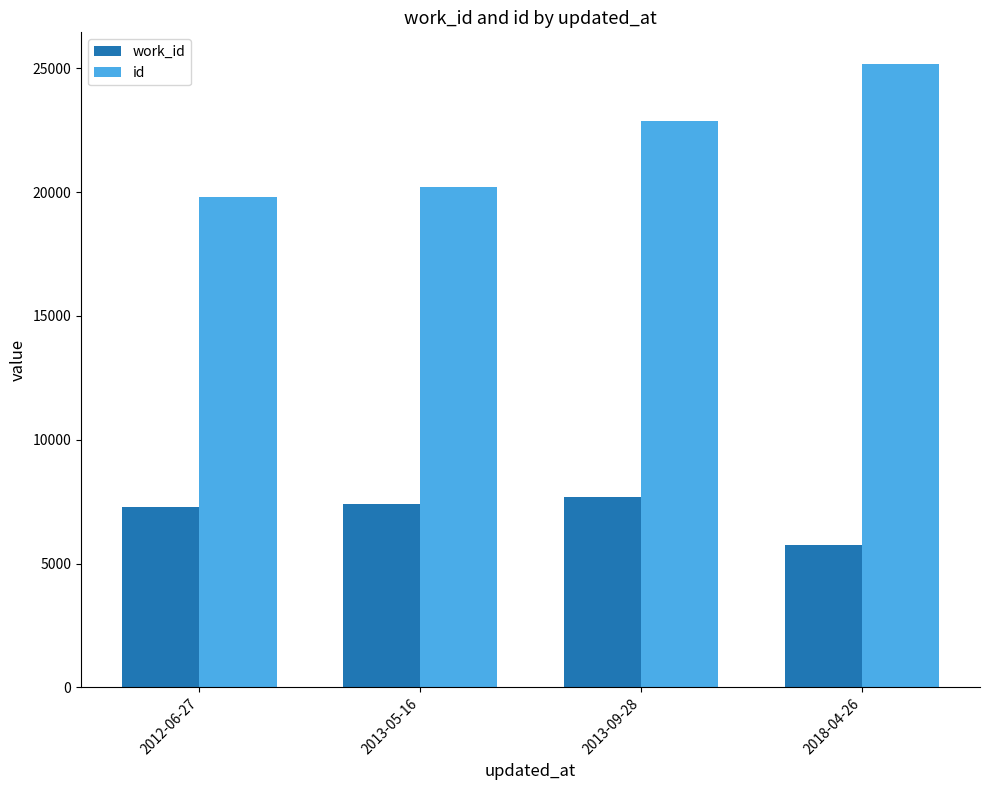

At which label does id reach its peak?

2018-04-26